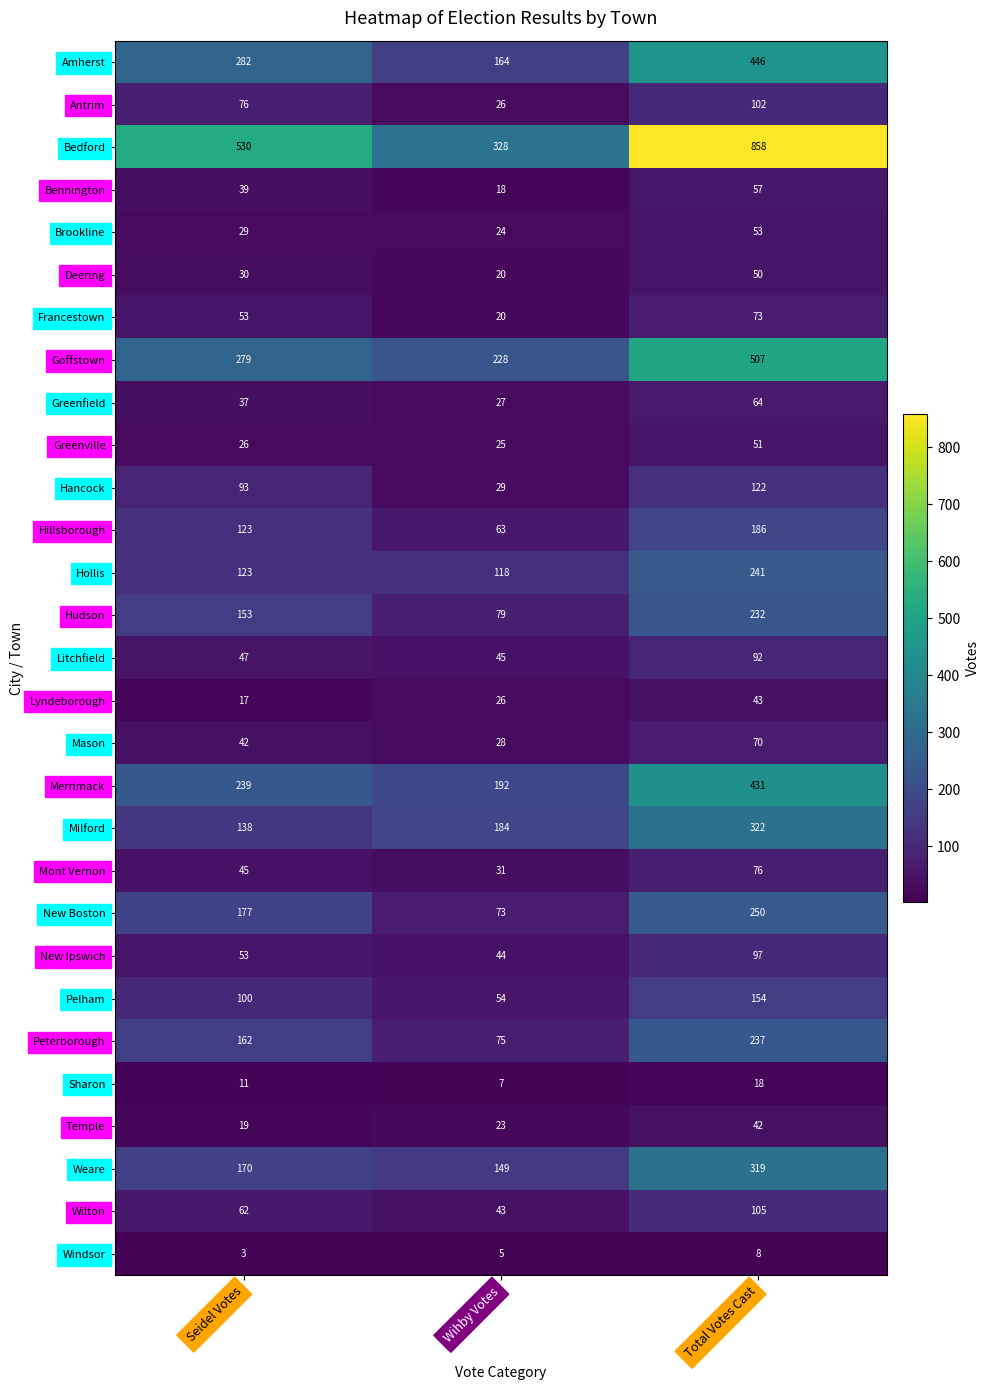

What is the total value across all series at Wihby Votes?

2148